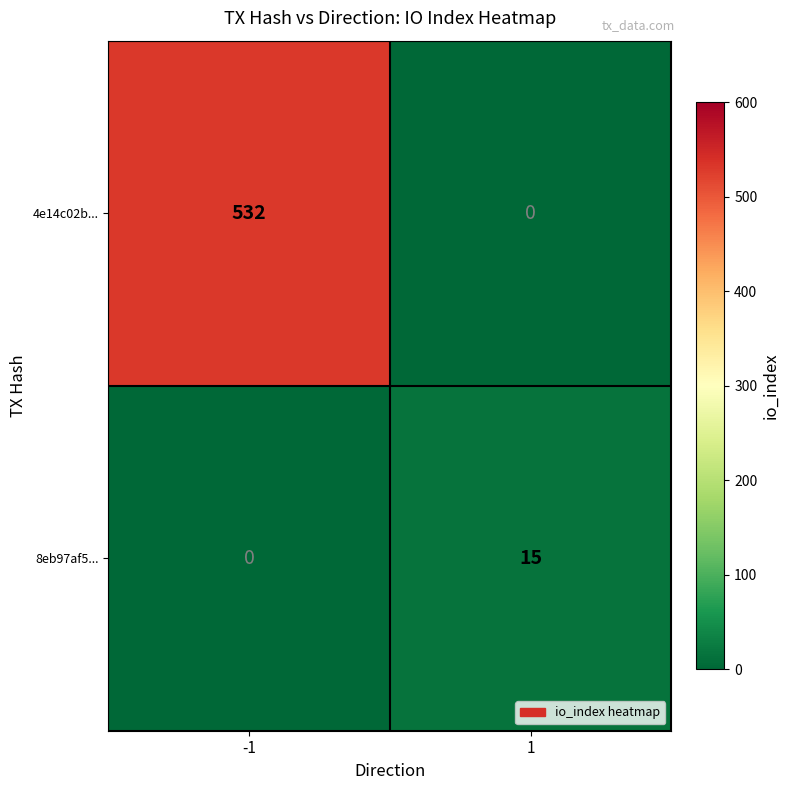

Rank the categories by 8eb97af5... value from lowest to highest.

-1, 1